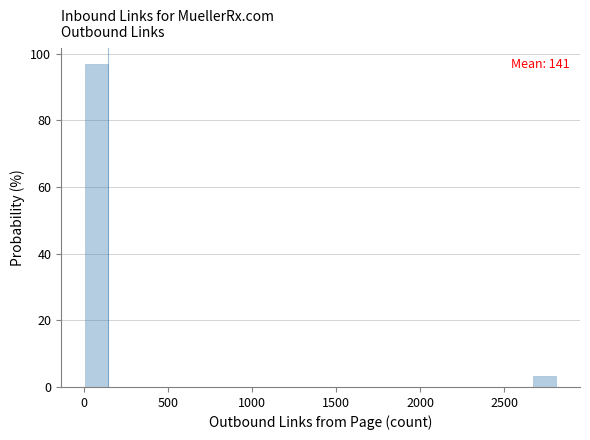

Around what value on the x-axis is the tallest bar? Give the approximate position of its centre, as read against the axis.

50